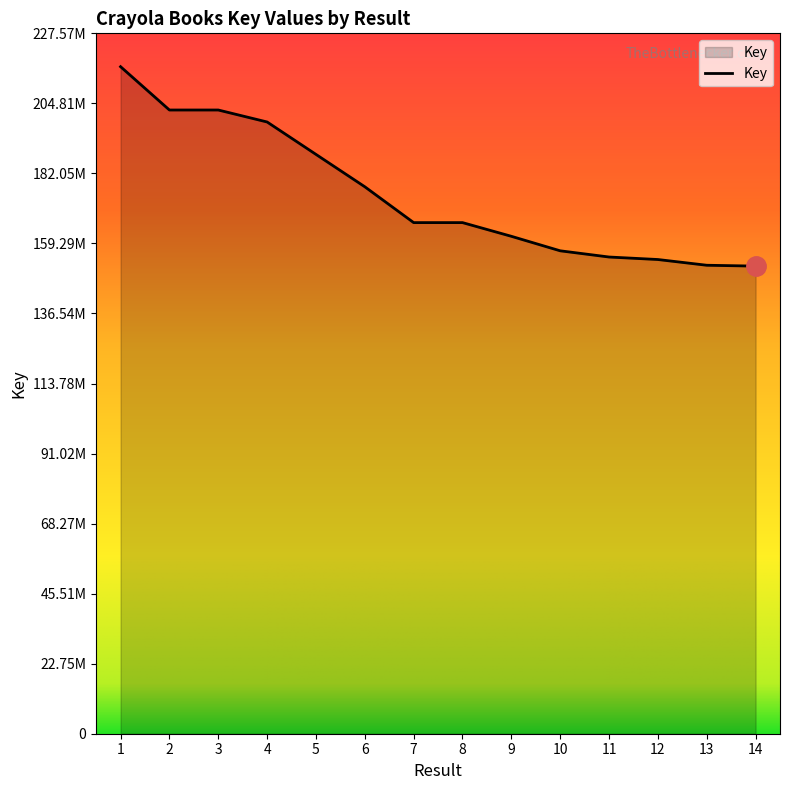

True or false: the data shows 37007646 at 10.

False